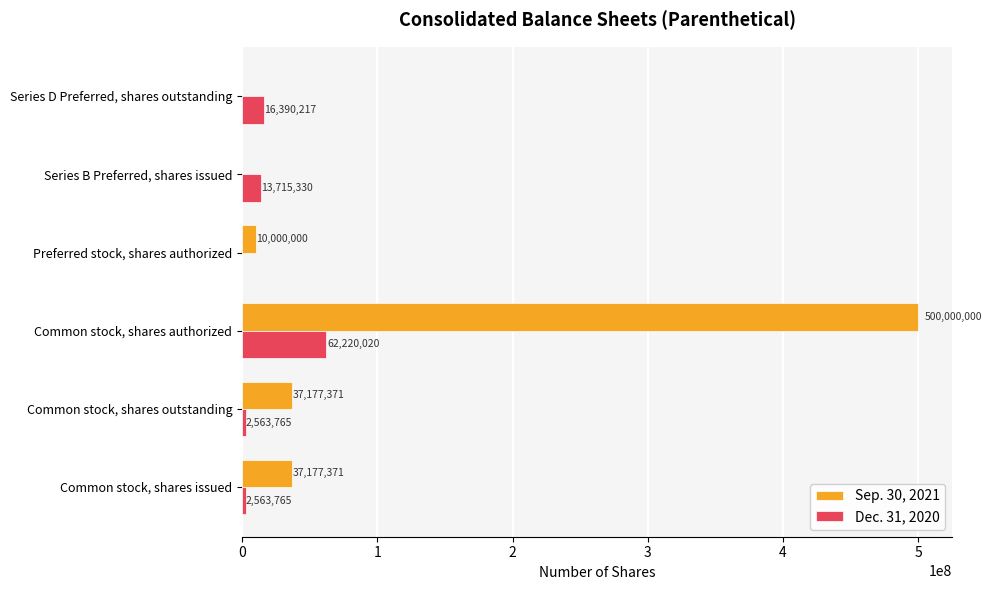

True or false: Sep. 30, 2021 has a value of 303780745 at Series B Preferred, shares issued.

False